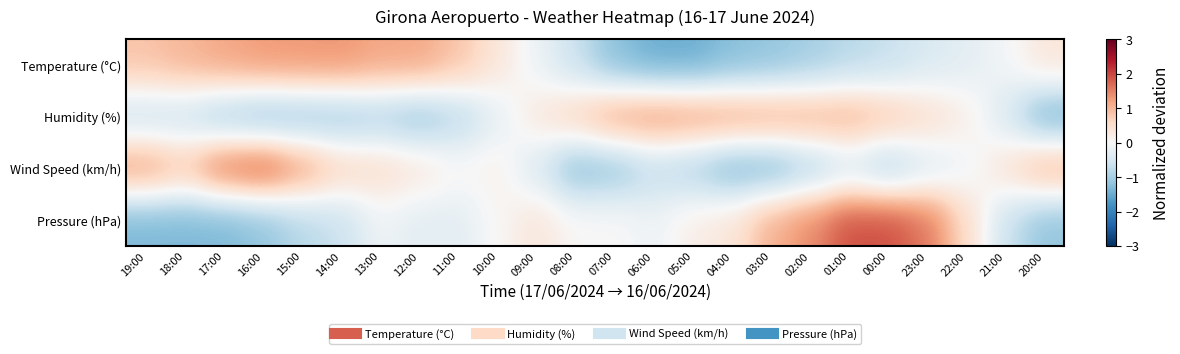

What is the spread (max minus min) of values at 05:00?

2.8